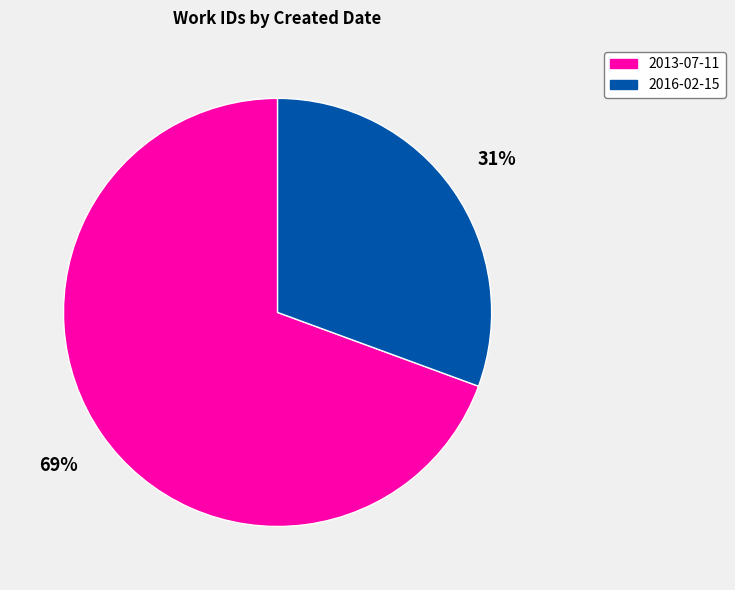

Is there a majority slice in this chart?

Yes